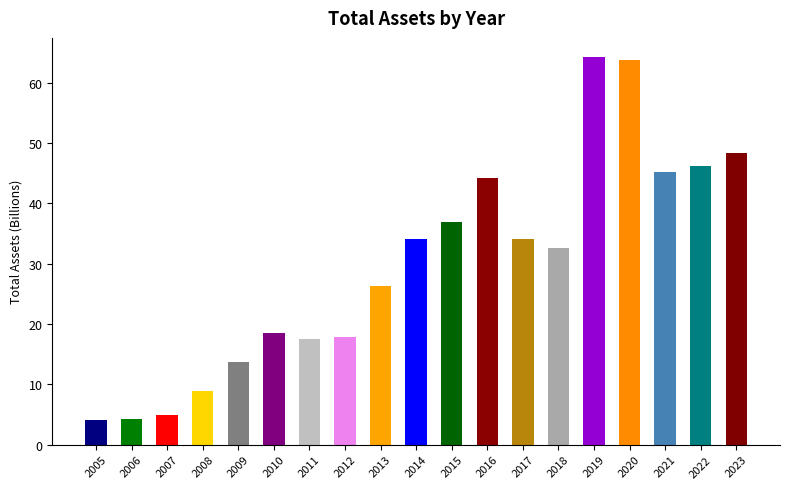

What is the smallest value displayed?

4.2